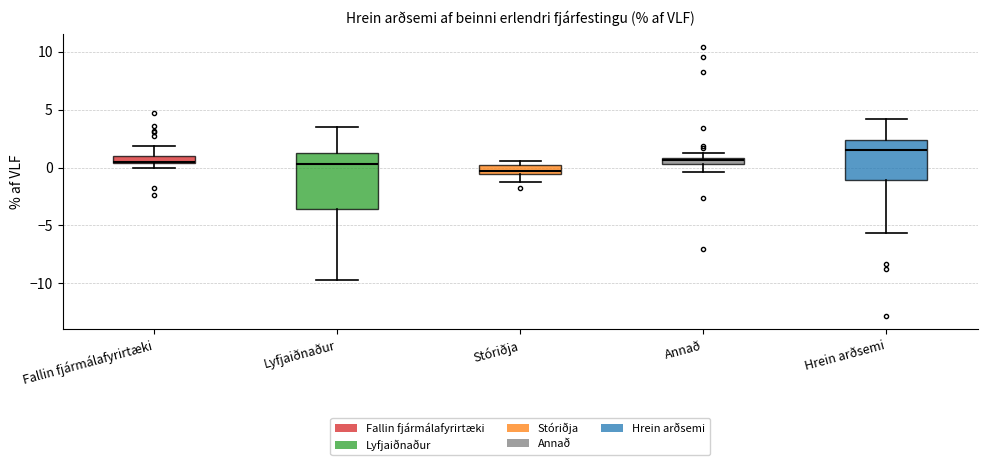

Where does the lower whisker of the box for Annað end on the y-axis? The values are not printed on the chart, so give them approximately, as read against the axis.

-0.5